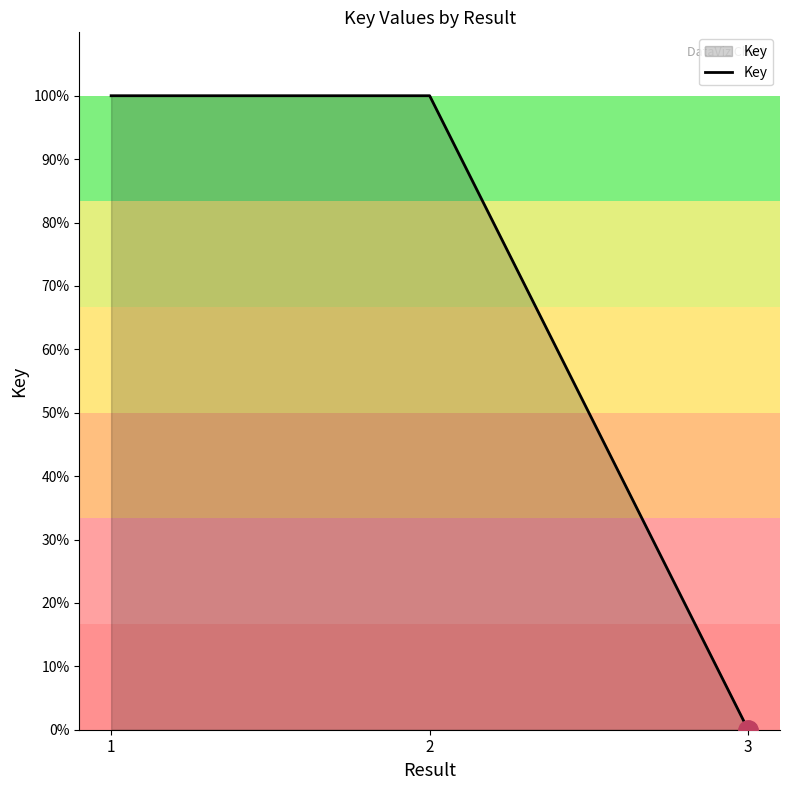

What is the average value?

0.7